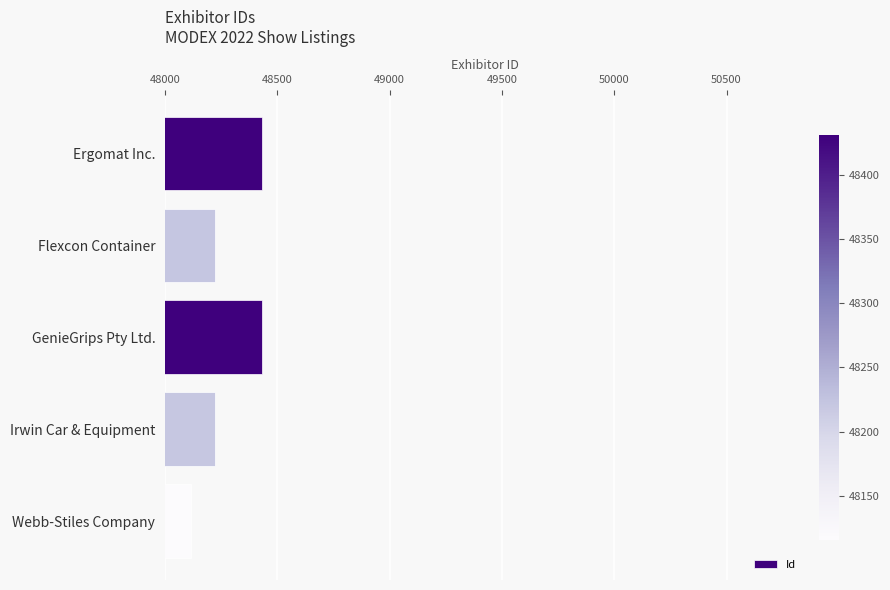

Are the bars horizontal?

Yes